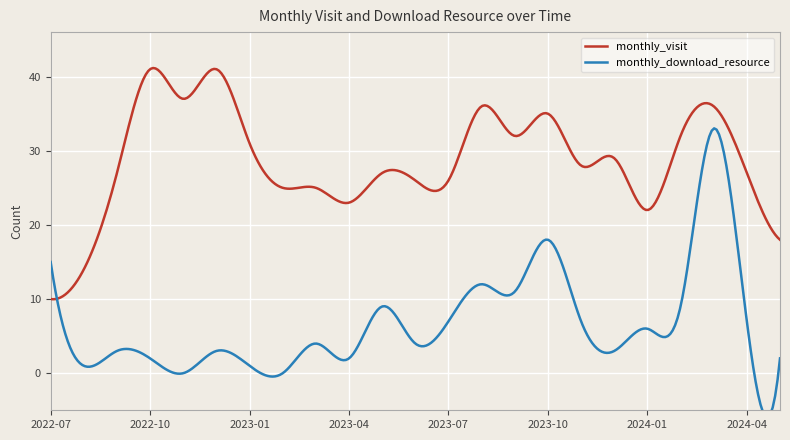

How many values in the monthly_download_resource series exceed 4?

11